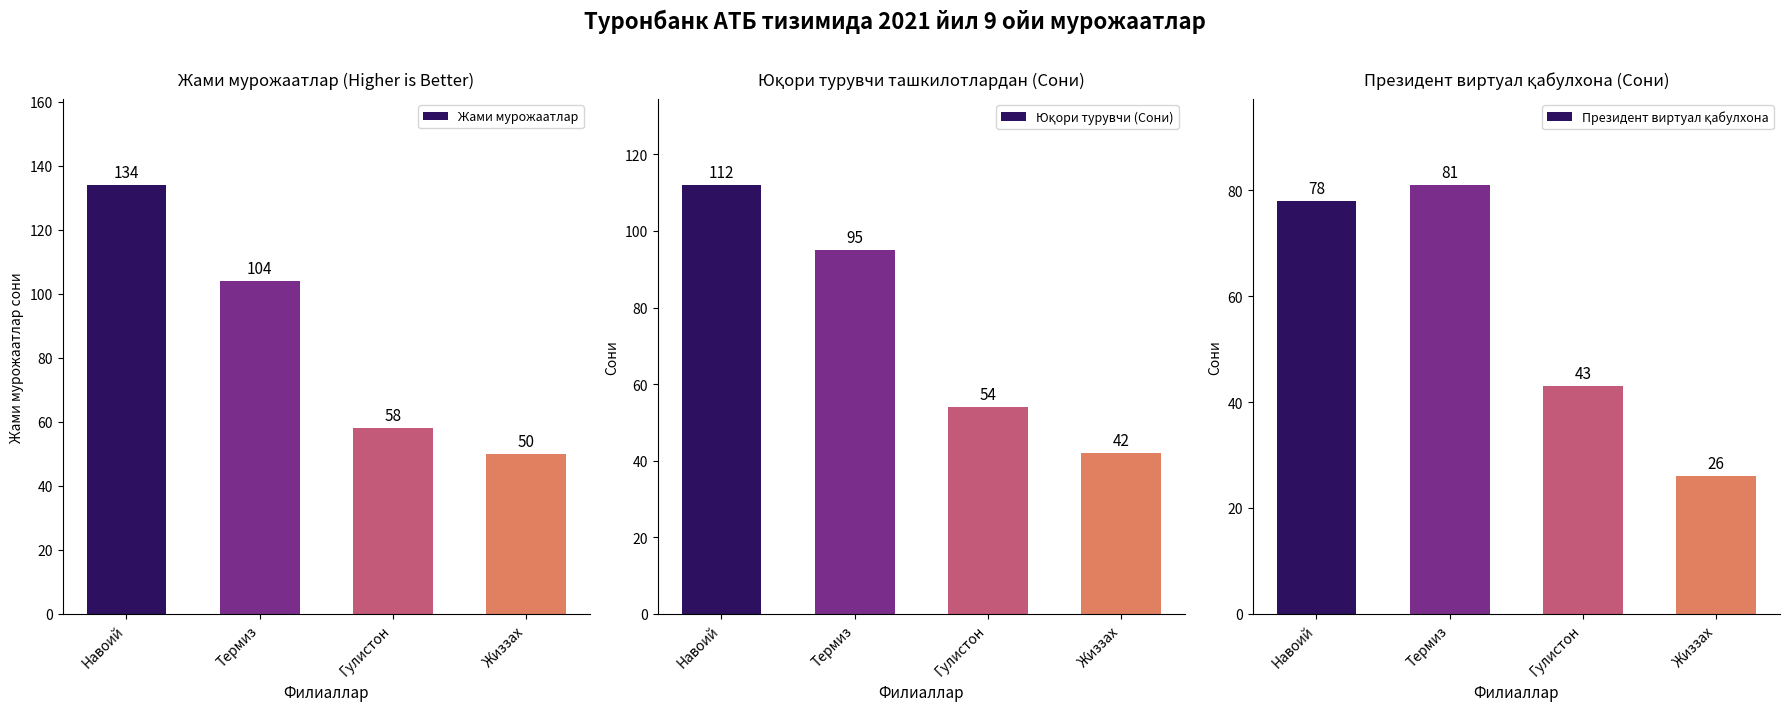

Reading right to left, what are all the values shown in this chart?

Жами мурожаатлар: 50	58	104	134
Юқори турувчи (Сони): 42	54	95	112
Президент виртуал қабулхона: 26	43	81	78